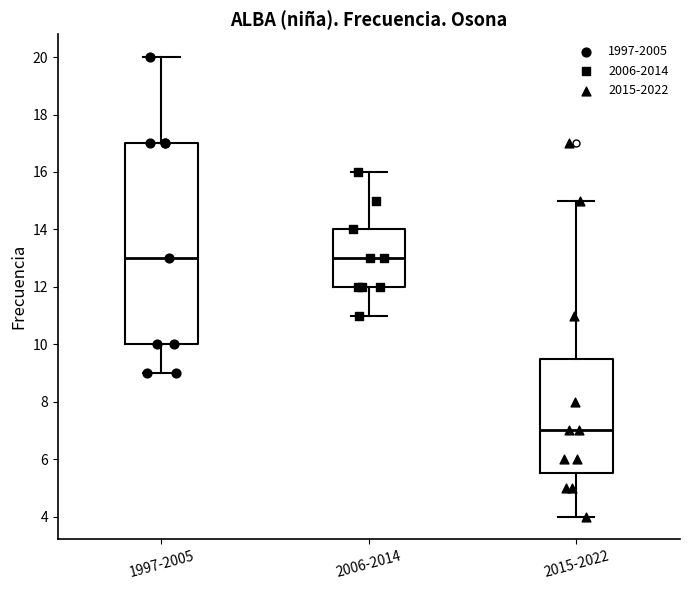

Where is the lower edge of the box for 2015-2022 on the y-axis? The values are not printed on the chart, so give them approximately, as read against the axis.

5.6